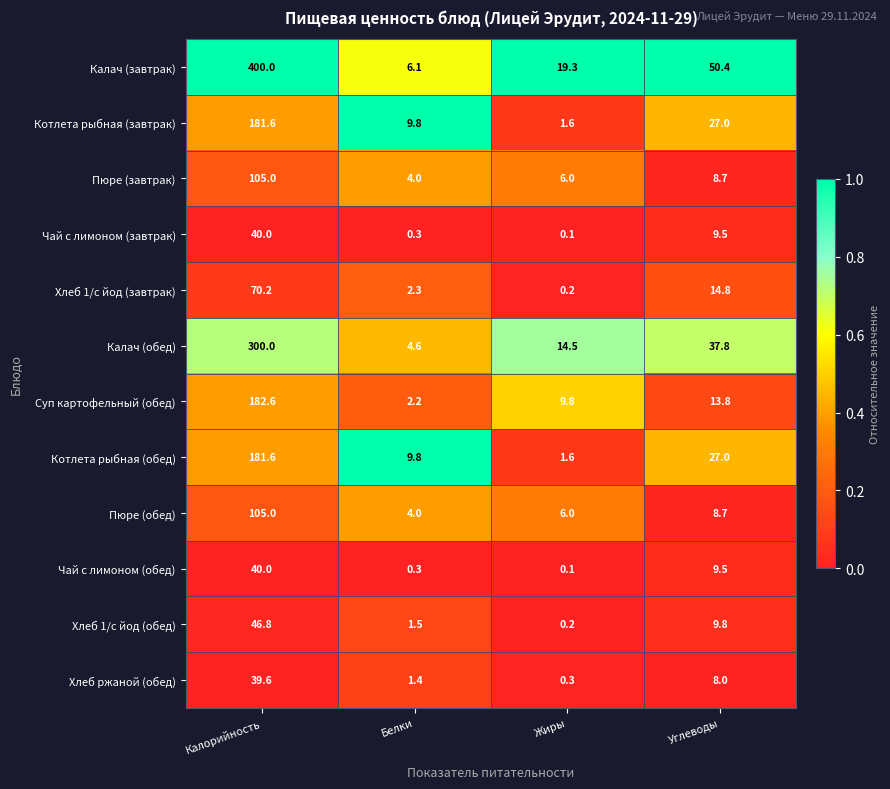

Rank the categories by Чай с лимоном (завтрак) value from highest to lowest.

Калорийность, Углеводы, Белки, Жиры